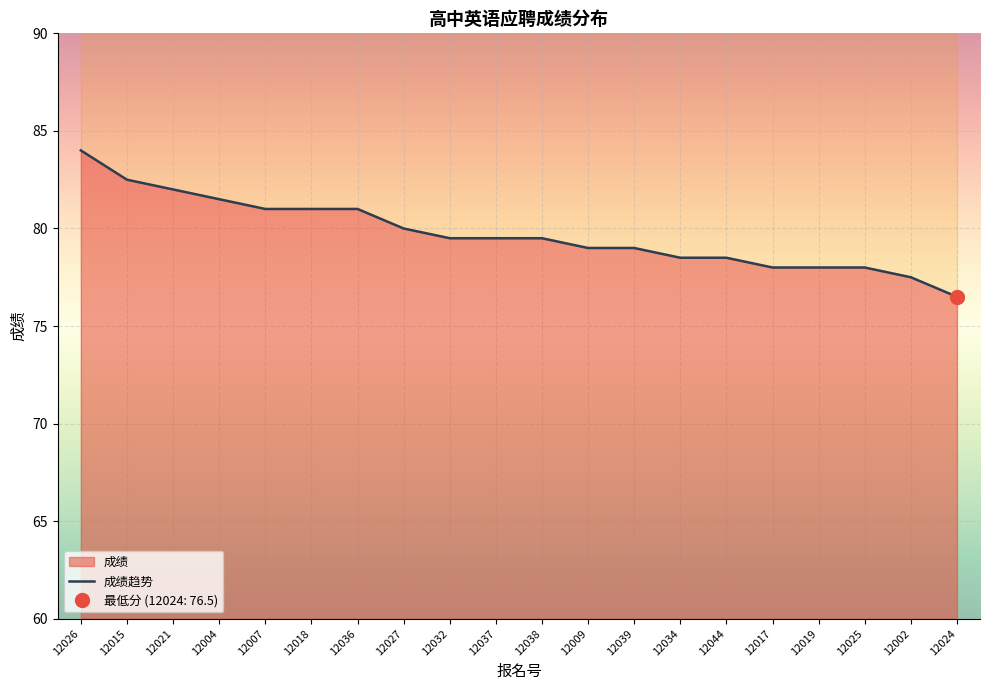

What is the greatest value displayed?

84.0